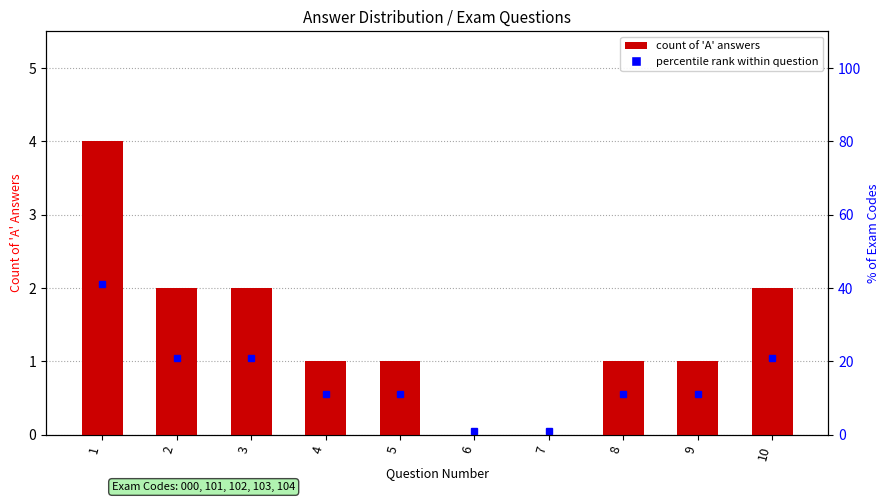

The chart shows a value of 4 at 1. True or false?

True